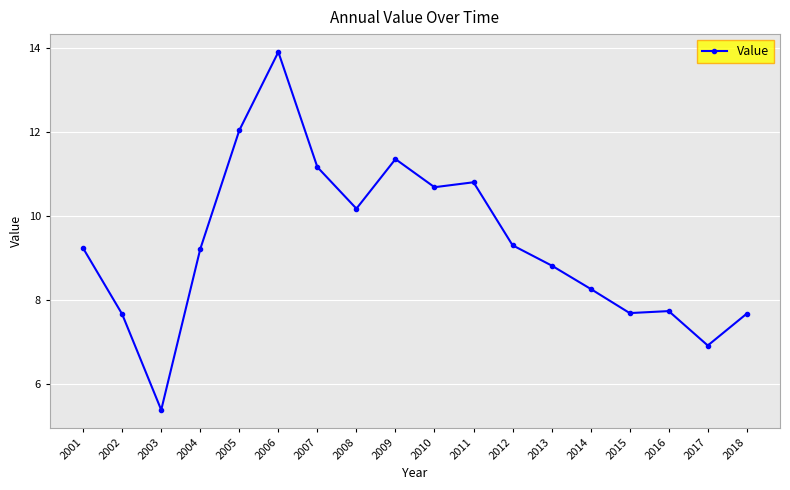

What is the average value?

9.3